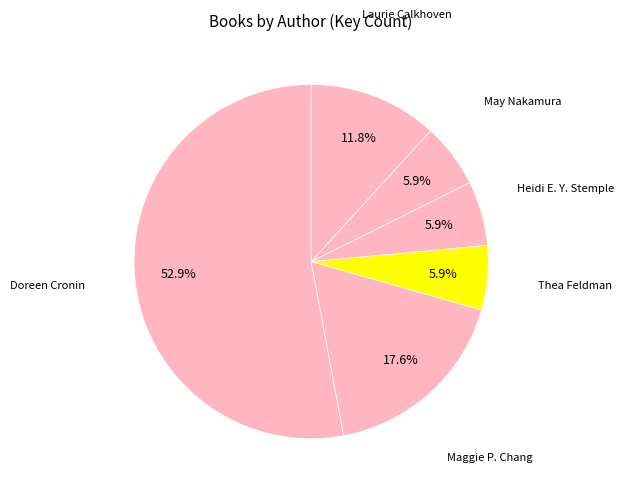

What is the ratio of the value at Doreen Cronin to the value at Thea Feldman?

9.0